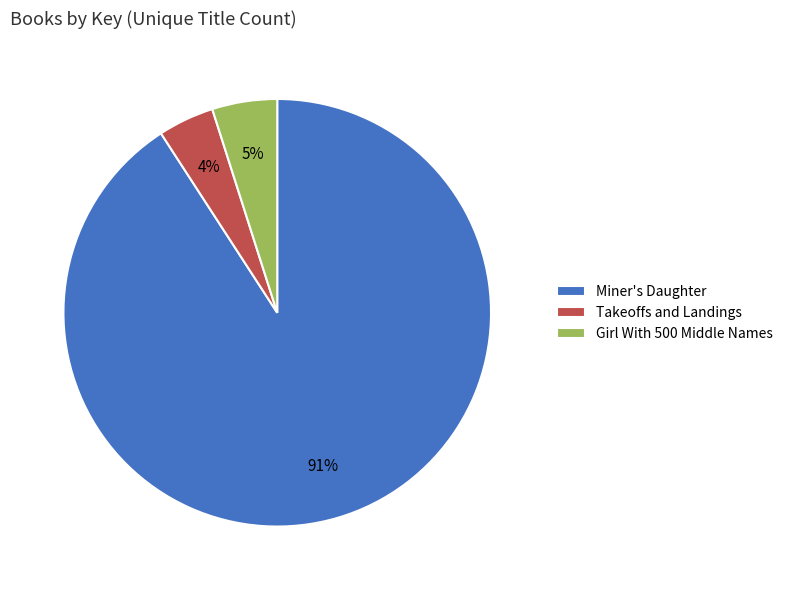

Does Miner's Daughter represent more than half of the total?

Yes